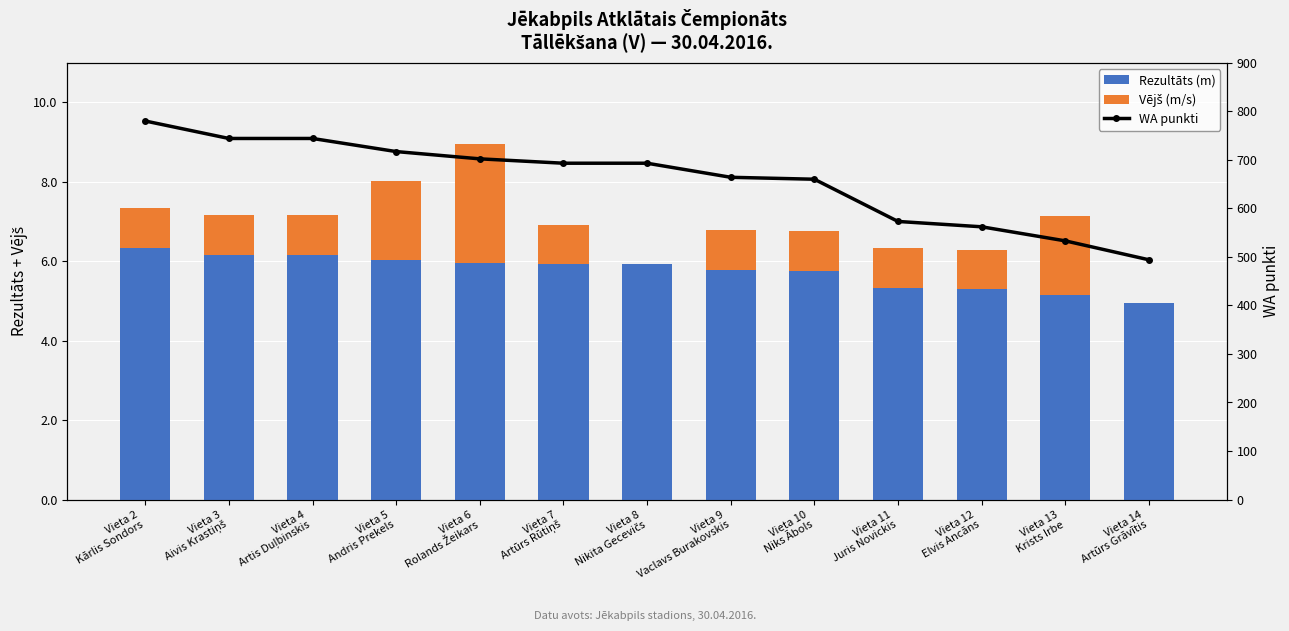

Is it true that WA punkti equals 702.0 at Vieta 6
Rolands Žeikars?

True